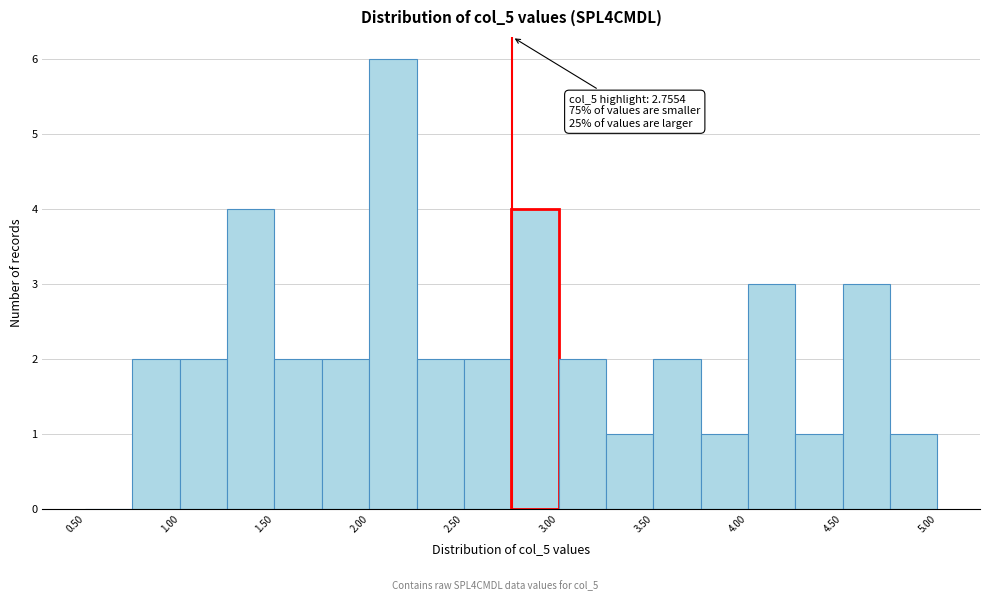

Over which range of the x-axis is the bar tallest?

2.00 to 2.25